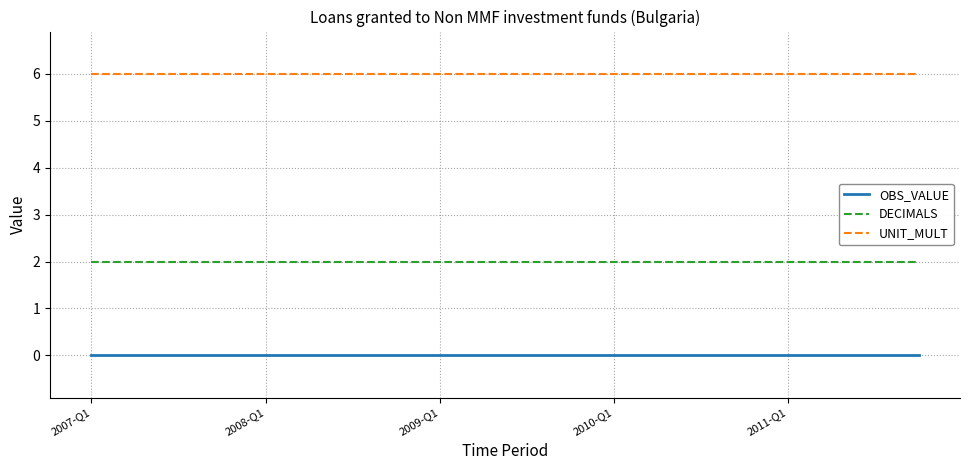

True or false: OBS_VALUE and DECIMALS intersect in this chart.

False